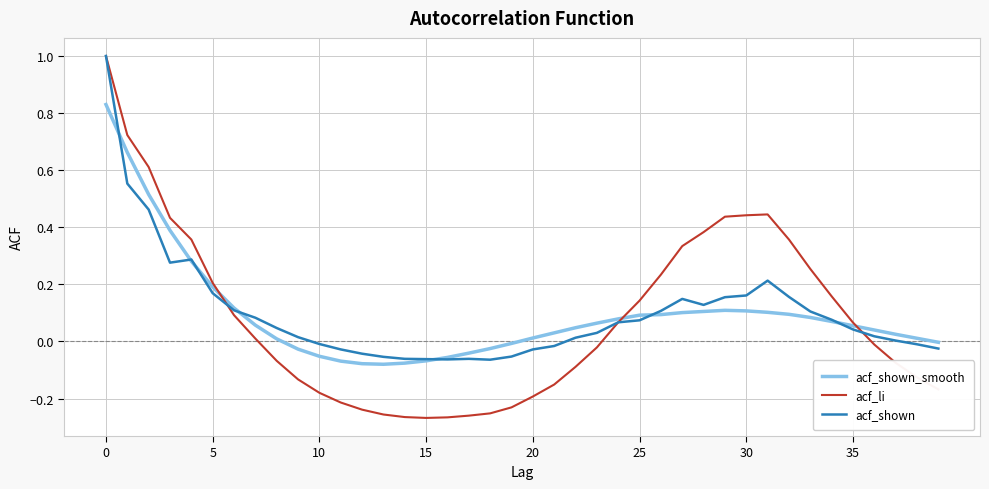

True or false: acf_shown has more than 1 interior local peaks.

True